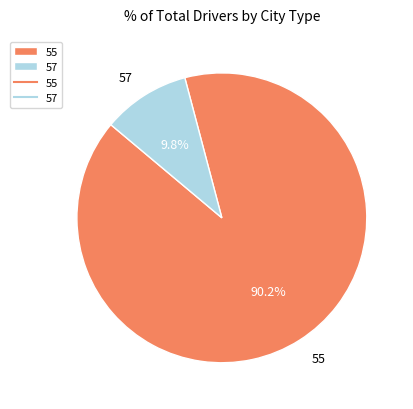

What is the total percentage of 57 and 55?

100.0%